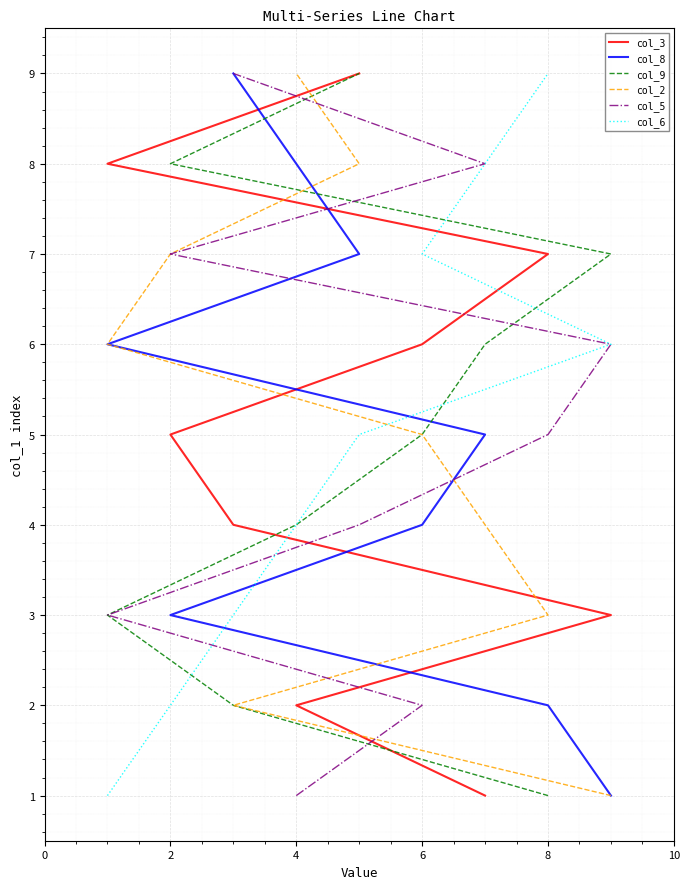

How many lines are shown in the chart?

6